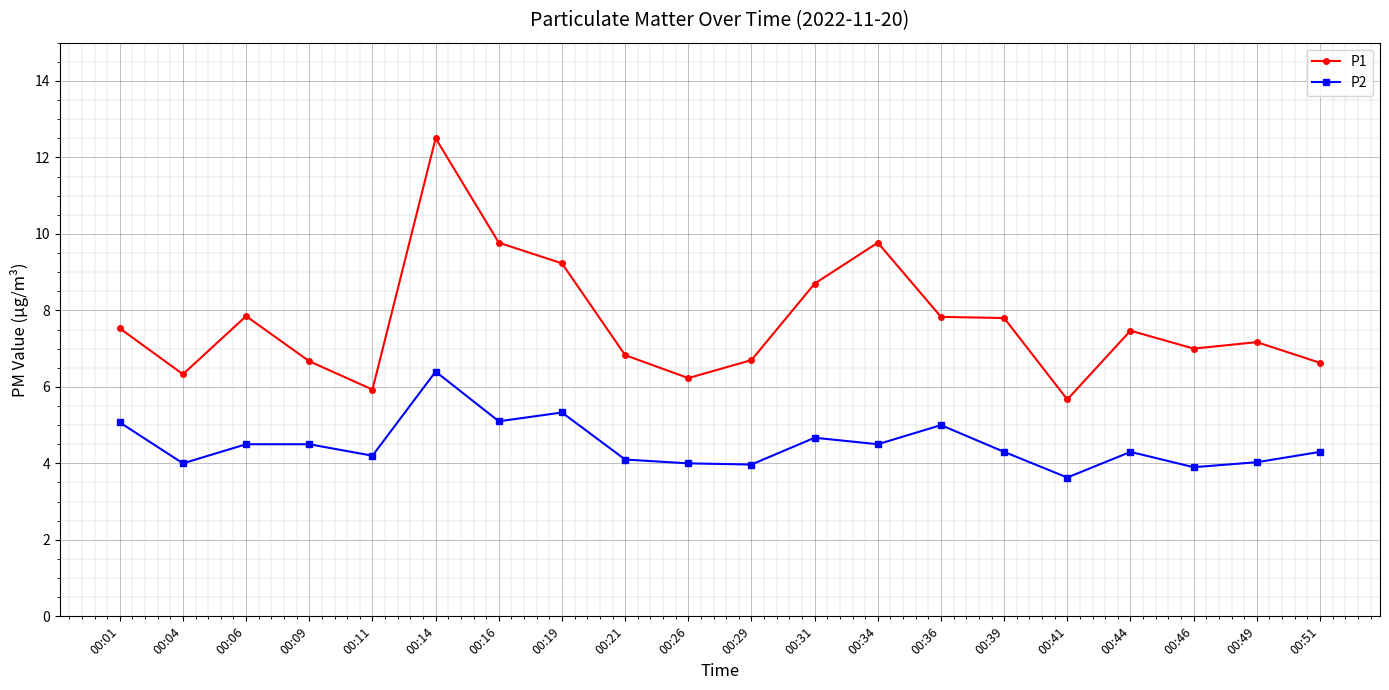

Read the P2 value at 00:41.

3.6